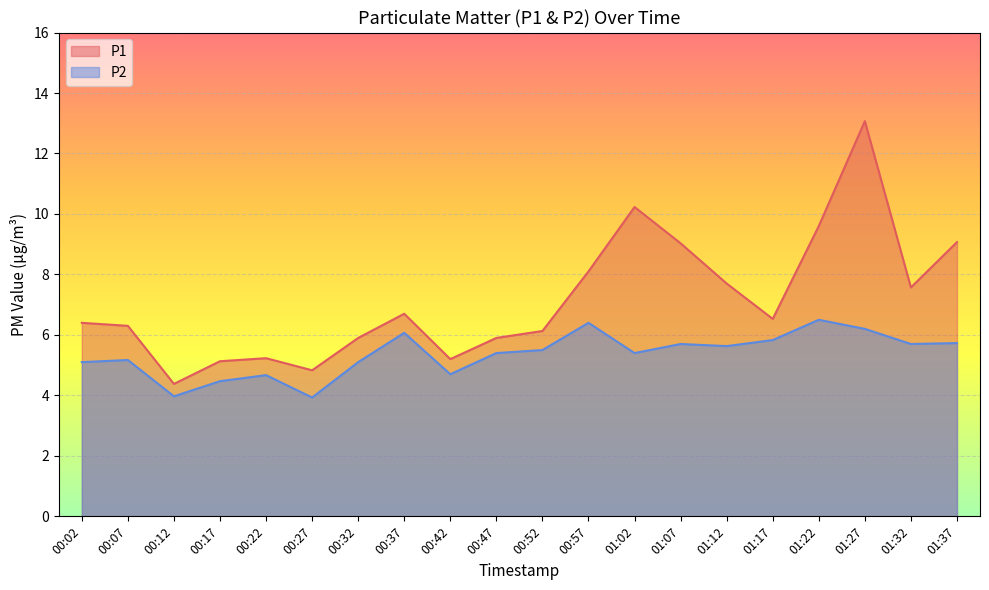

Reading left to right, extract all data points from this chart.

P1: 6.4	6.3	4.4	5.1	5.2	4.8	5.9	6.7	5.2	5.9	6.1	8.1	10.2	9.0	7.7	6.5	9.6	13.1	7.6	9.1
P2: 5.1	5.2	4.0	4.5	4.7	3.9	5.1	6.1	4.7	5.4	5.5	6.4	5.4	5.7	5.6	5.8	6.5	6.2	5.7	5.7